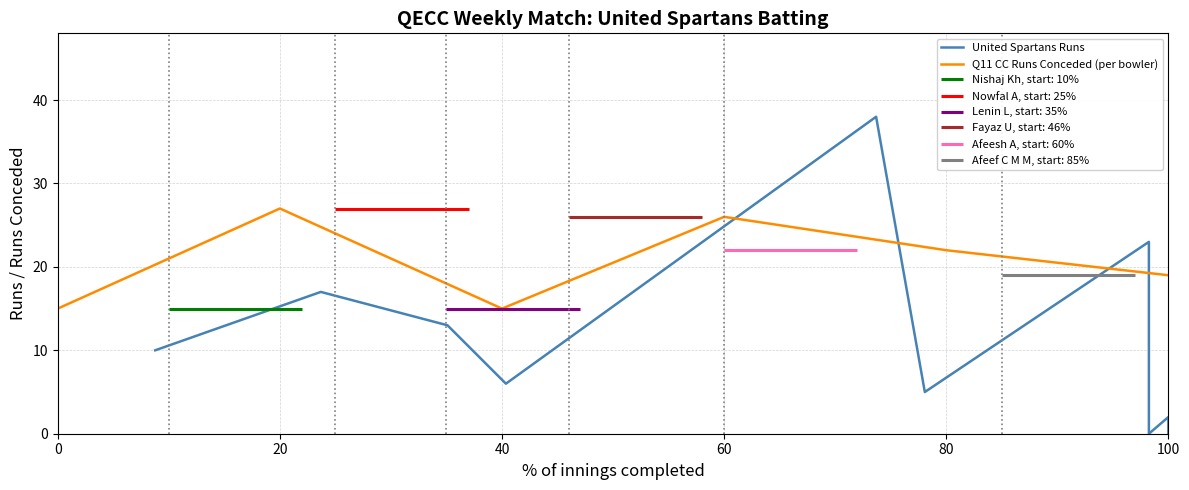

How many interior local valleys (lower than both neighbors) does the data have?

3